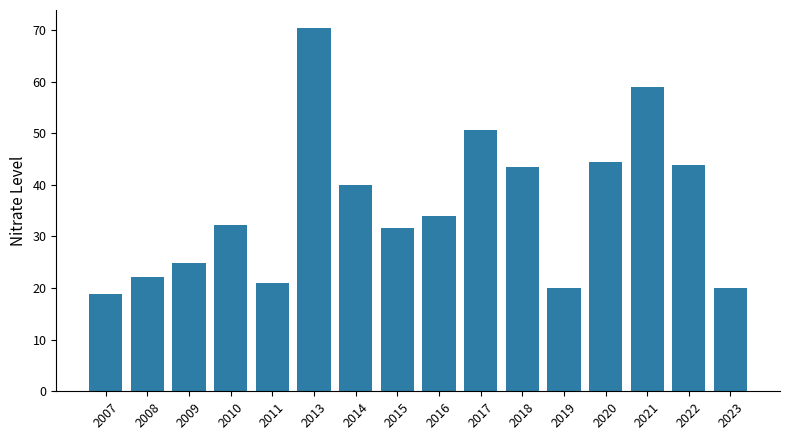

What is the greatest value displayed?

70.4